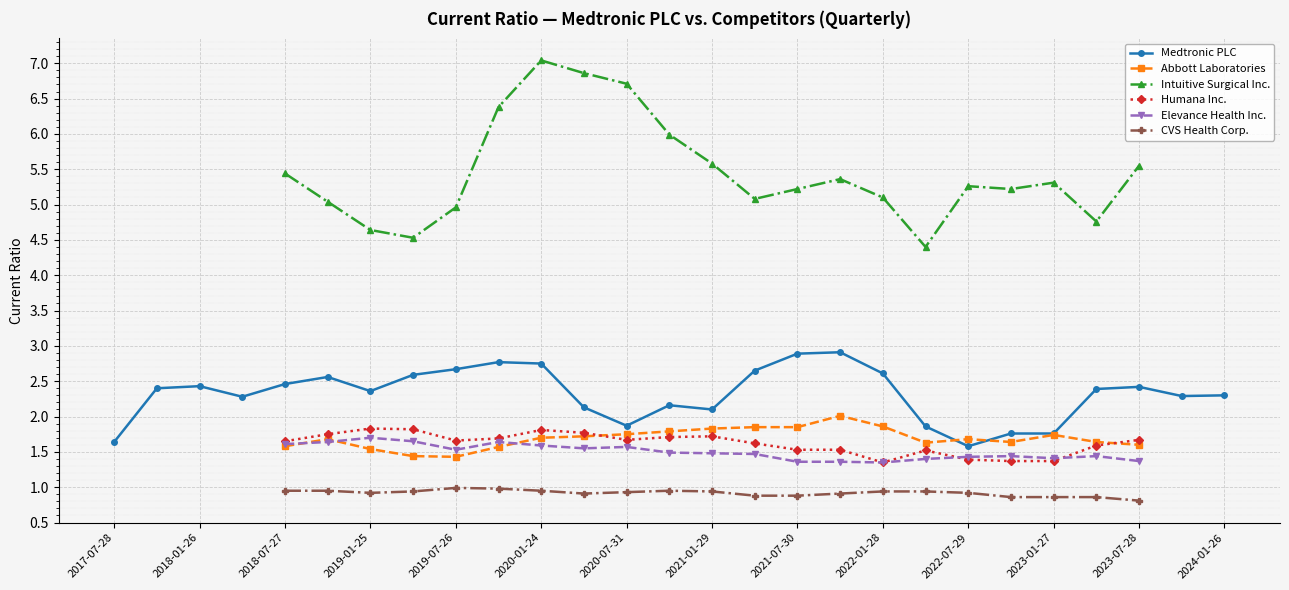

How many values in the Medtronic PLC series exceed 2?

21